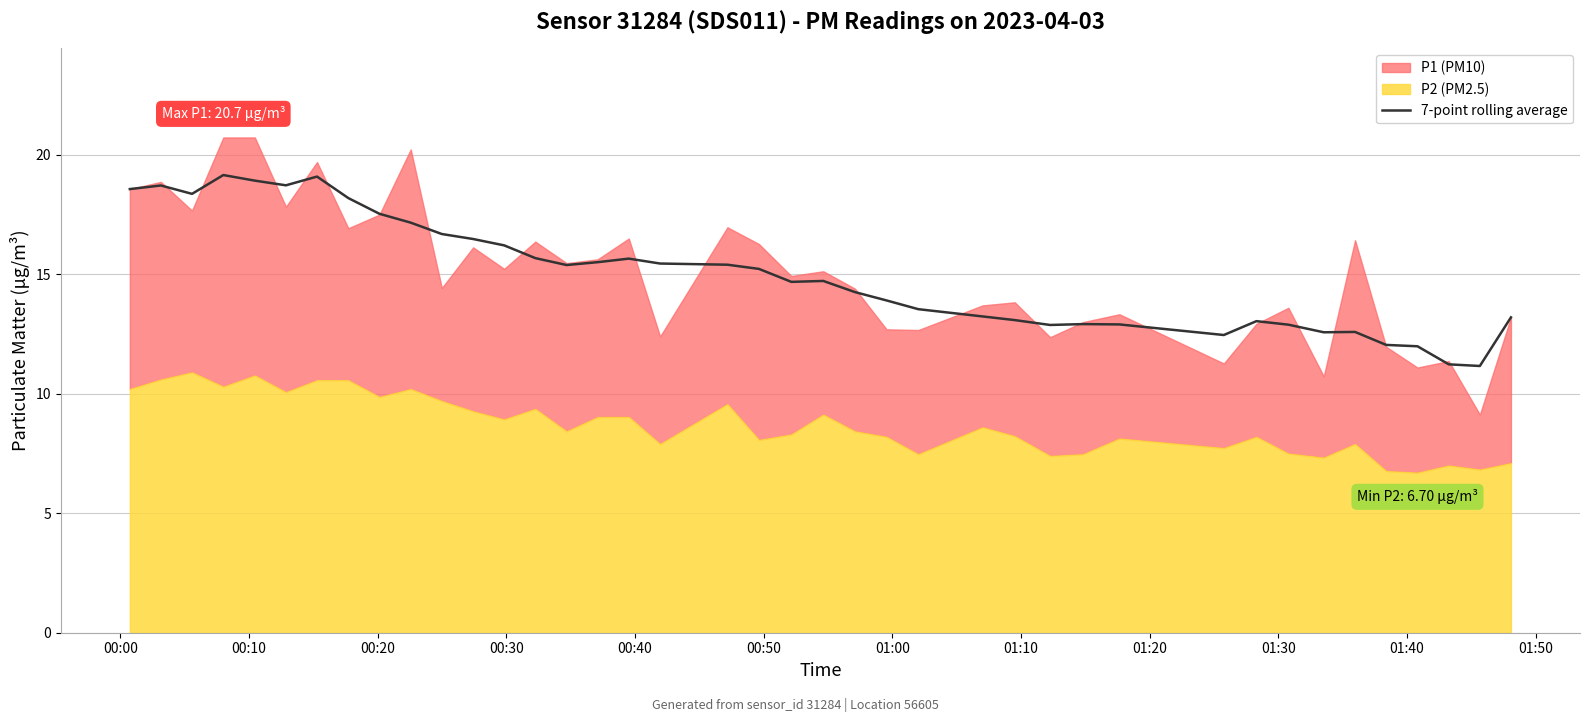

What is the lowest value of the 7-point rolling average series?

11.2